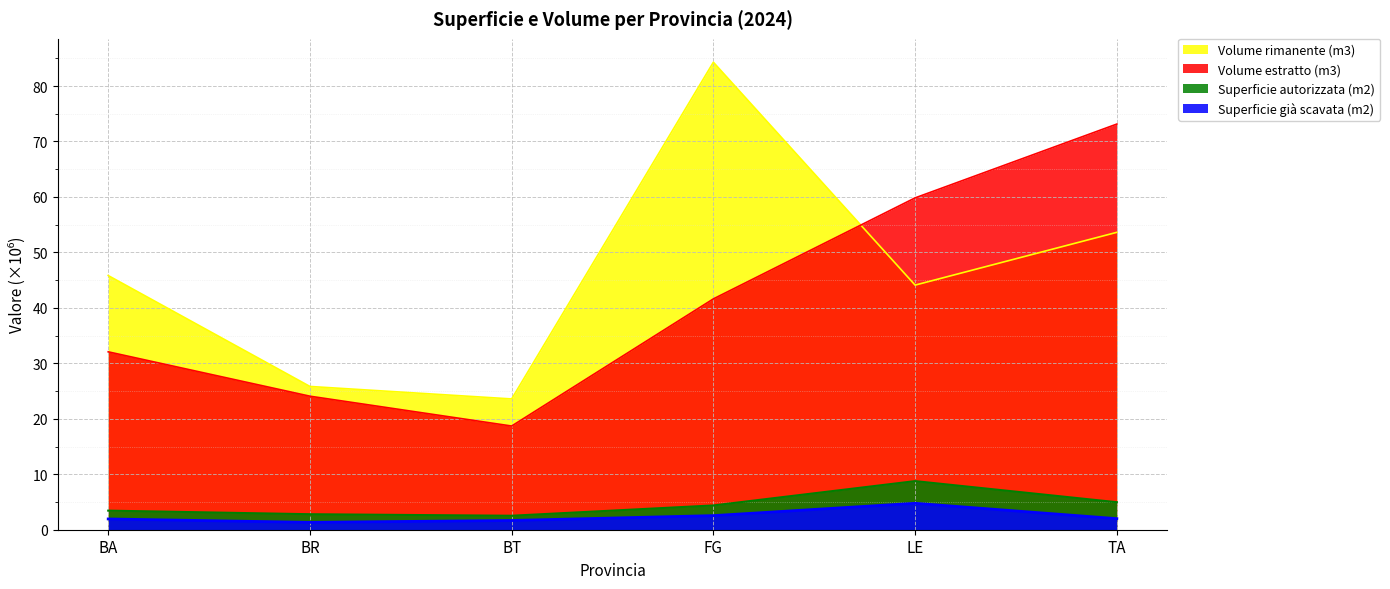

What are all the series names shown in the legend?

Volume rimanente (m3), Volume estratto (m3), Superficie autorizzata (m2), Superficie già scavata (m2)